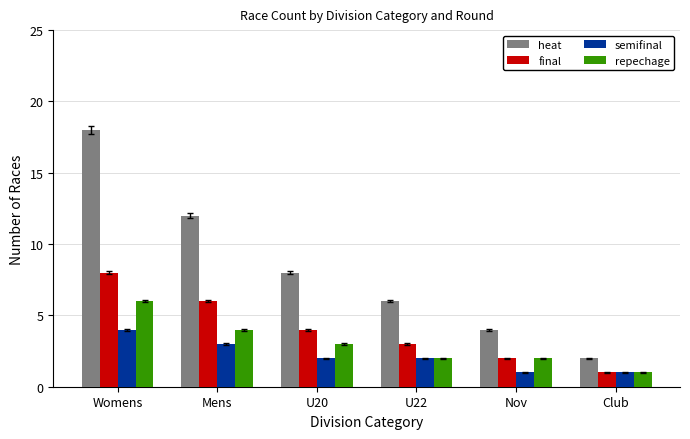

Which series has the widest spread of values?

heat